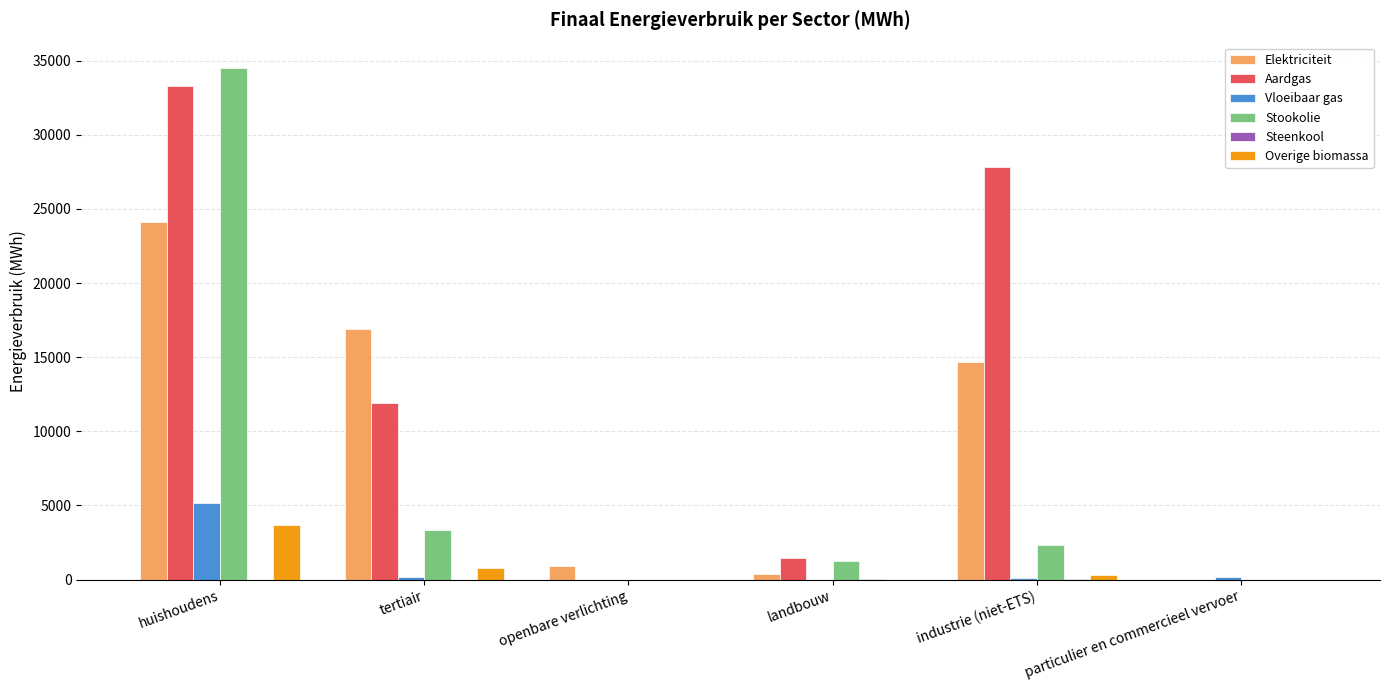

Is it true that Elektriciteit equals 14666.1 at industrie (niet-ETS)?

True